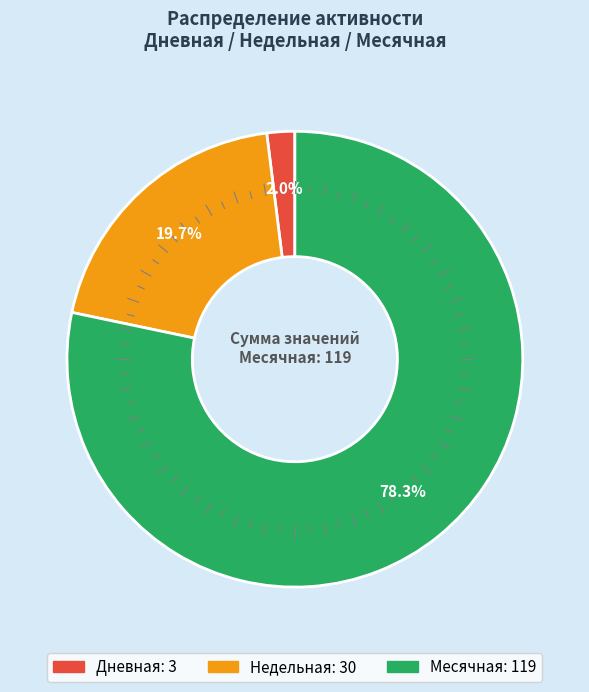

Which slice is the largest?

Месячная